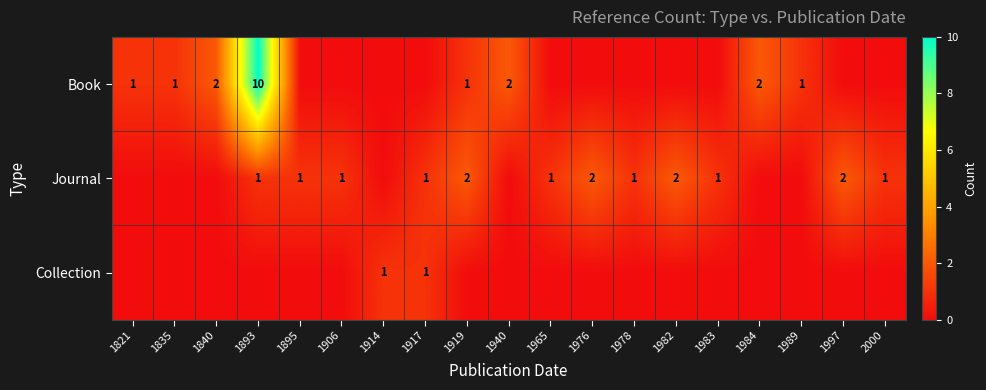

What is the difference between the maximum and minimum values in the row_0 series?

10